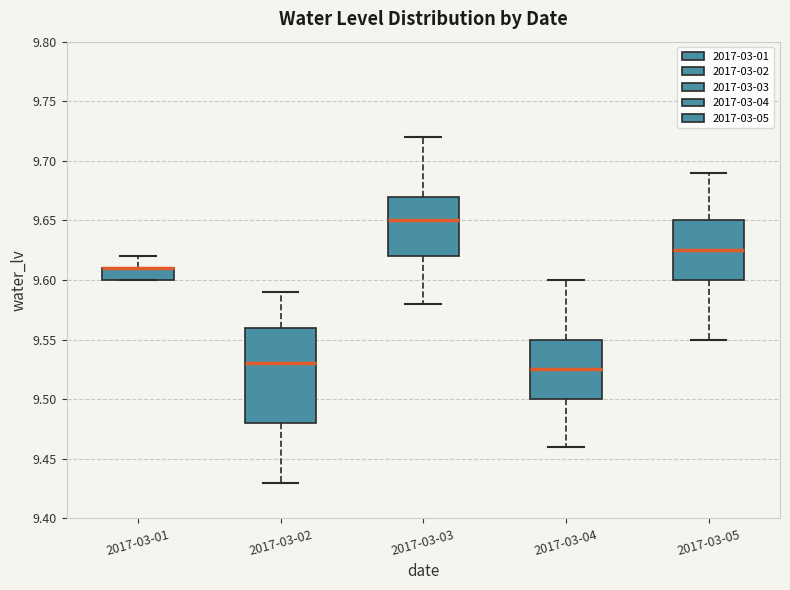

Which box is the tallest, from its lower edge to its upper edge?

2017-03-02